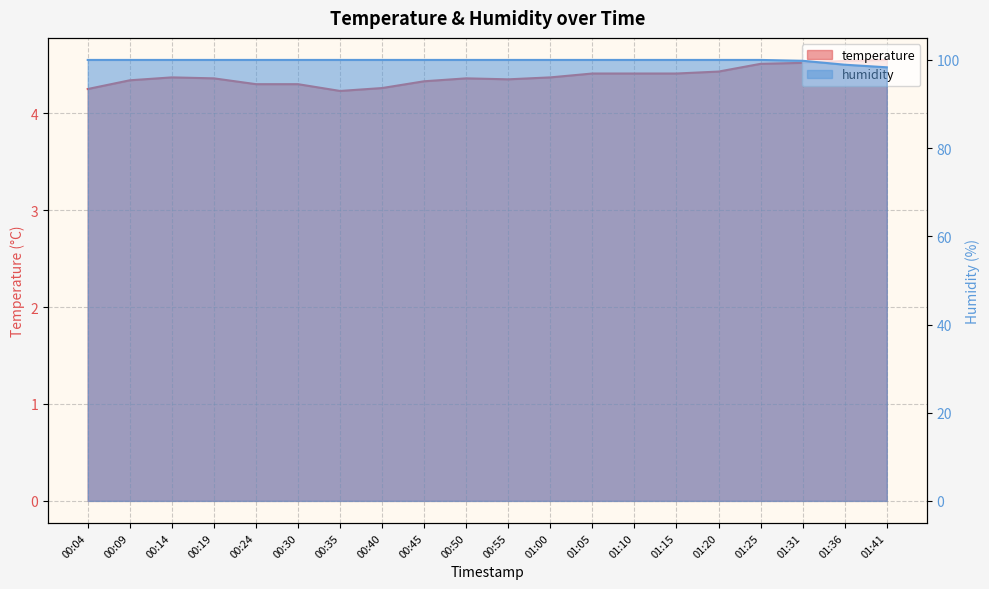

What is the maximum value for humidity?

100.0